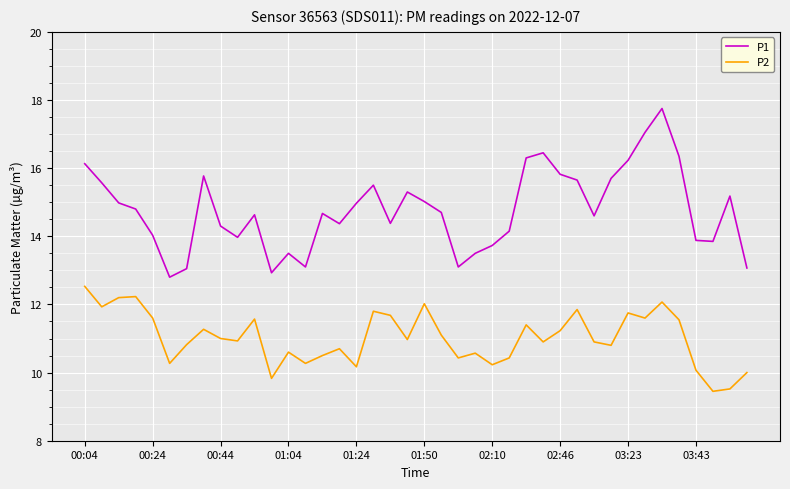

What is the average value of the P1 series?

14.8